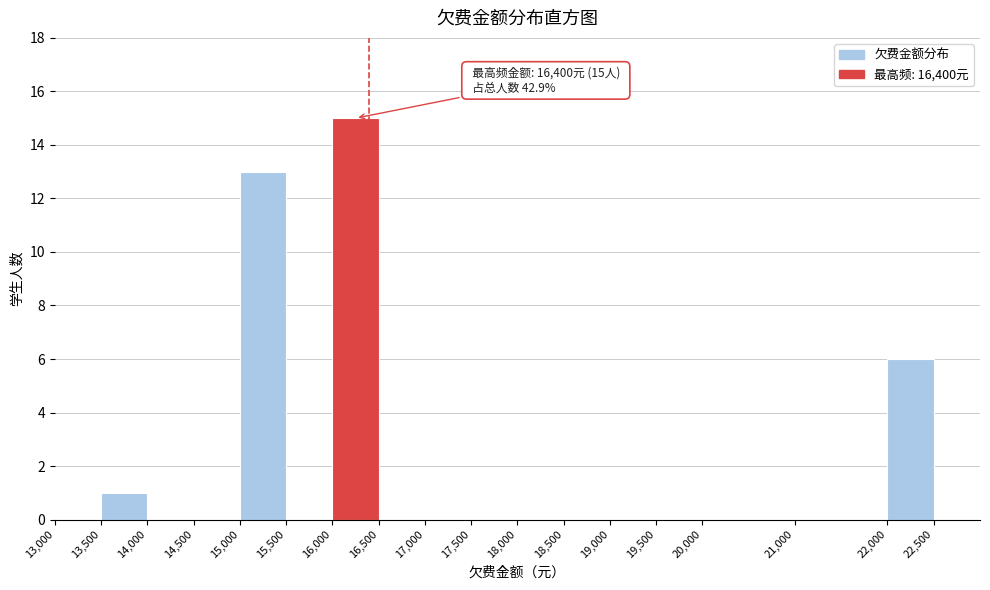

Over which range of the x-axis is the bar tallest?

16000 to 16500